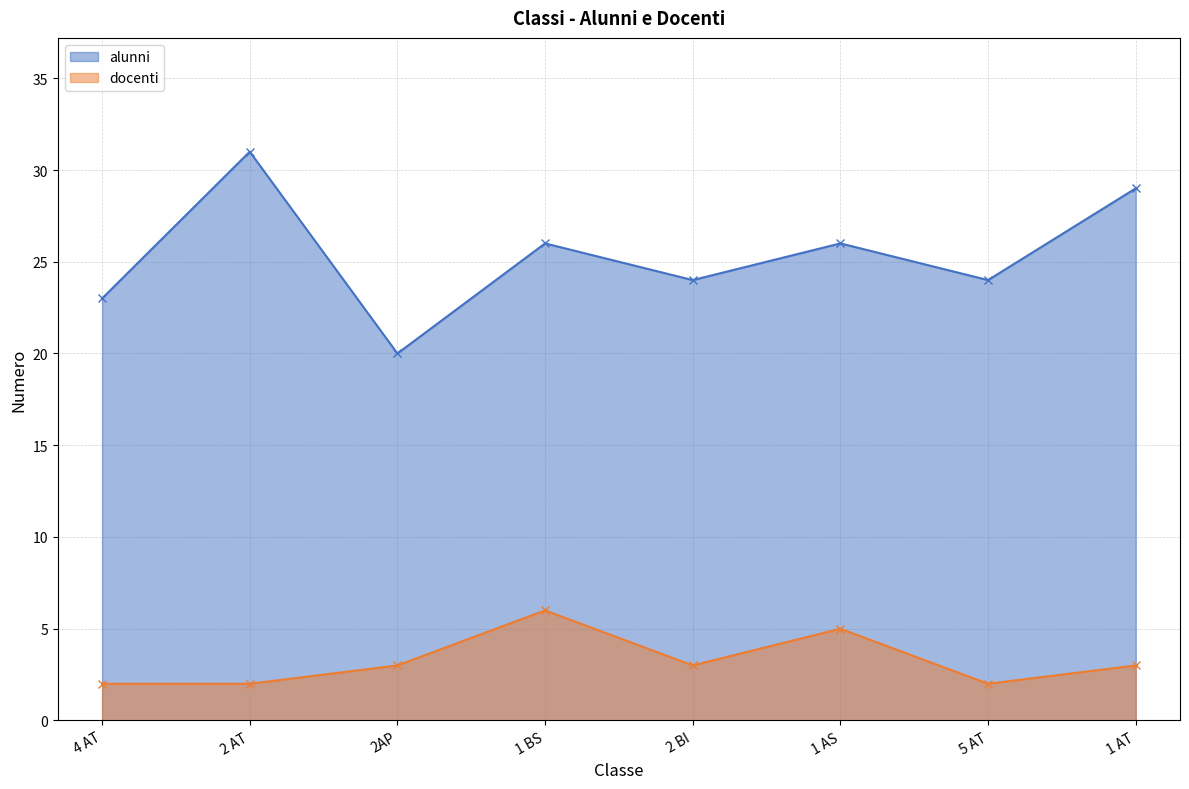

What is the sum of the alunni values at 2 BI and 1 AT?

53